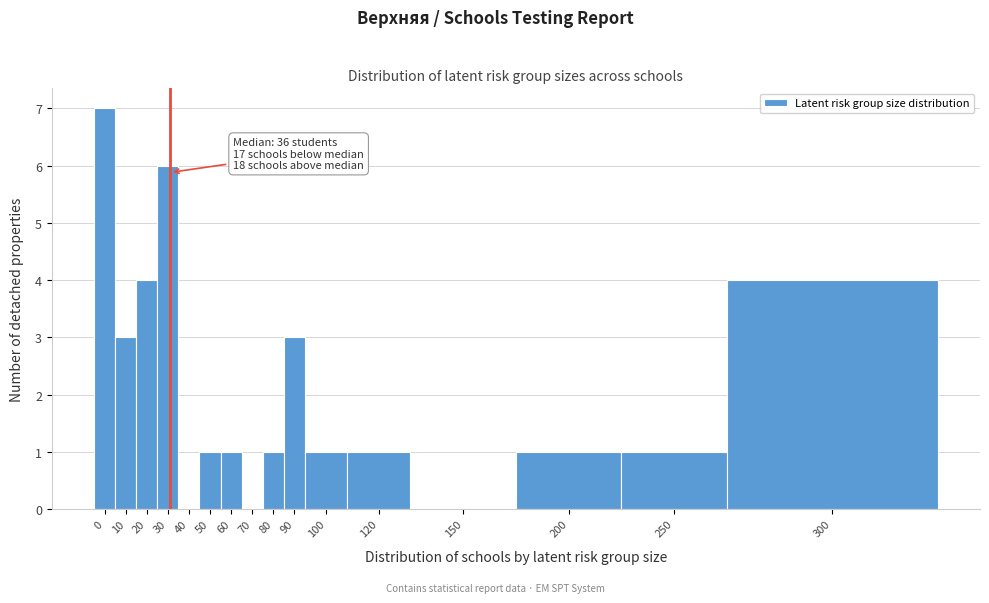

The value at 20 is 4. True or false?

True